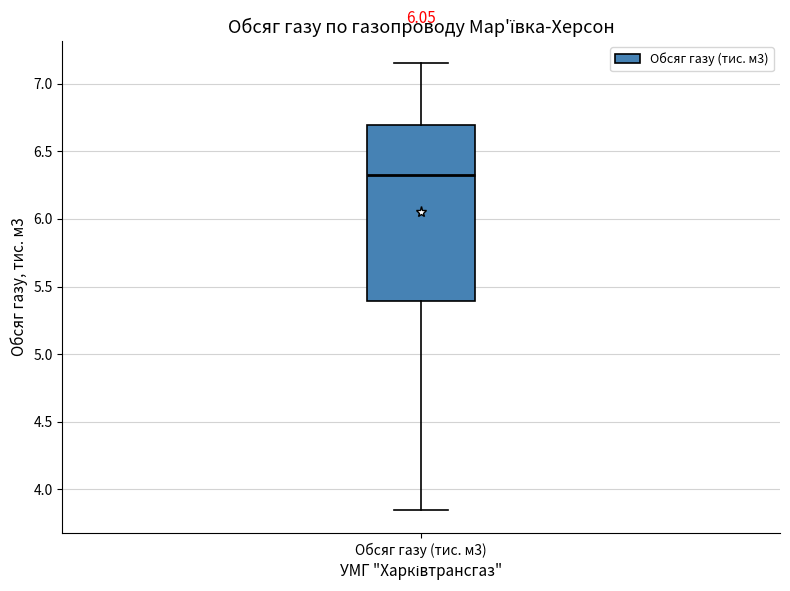

Transcribe this box plot: give where the median line is, the range the box spans, and where the two whiskers end, as read against the y-axis. The values are not printed on the chart, so give them approximately, as read against the axis.

median 6.35, box 5.40 to 6.70, whiskers 3.85 to 7.15